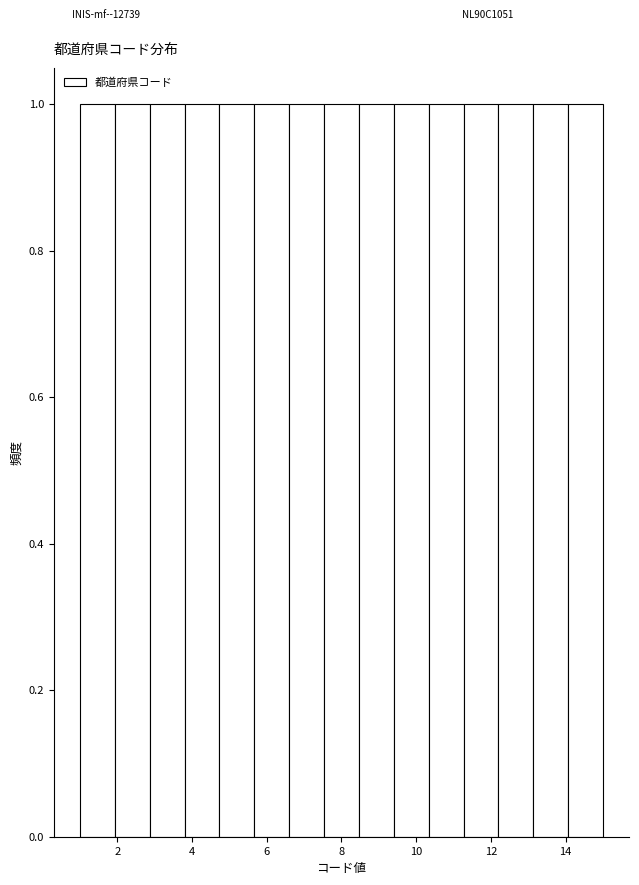

Reading left to right, transcribe this chart: for each bar, give the range it covers on the x-axis and its height. Neither the bar edges nor the heights are printed on the chart, so give them approximately, as read against the axes.

1.0 to 2.0: 1
2.0 to 2.8: 1
2.8 to 3.8: 1
3.8 to 4.8: 1
4.8 to 5.6: 1
5.6 to 6.6: 1
6.6 to 7.6: 1
7.6 to 8.4: 1
8.4 to 9.4: 1
9.4 to 10.4: 1
10.4 to 11.2: 1
11.2 to 12.2: 1
12.2 to 13.2: 1
13.2 to 14.0: 1
14.0 to 15.0: 1